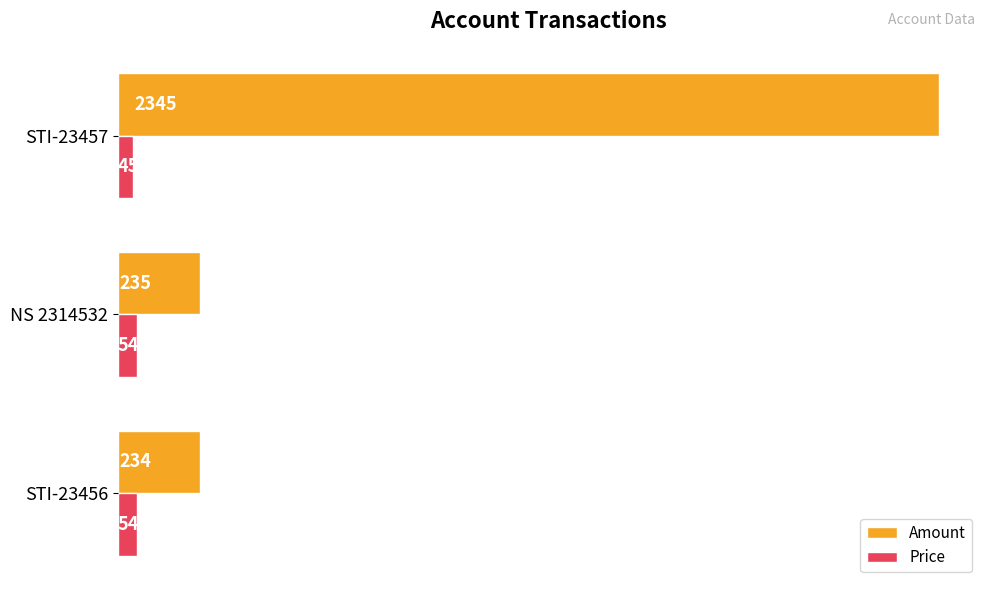

List the series in order of their peak value, highest first.

Amount, Price